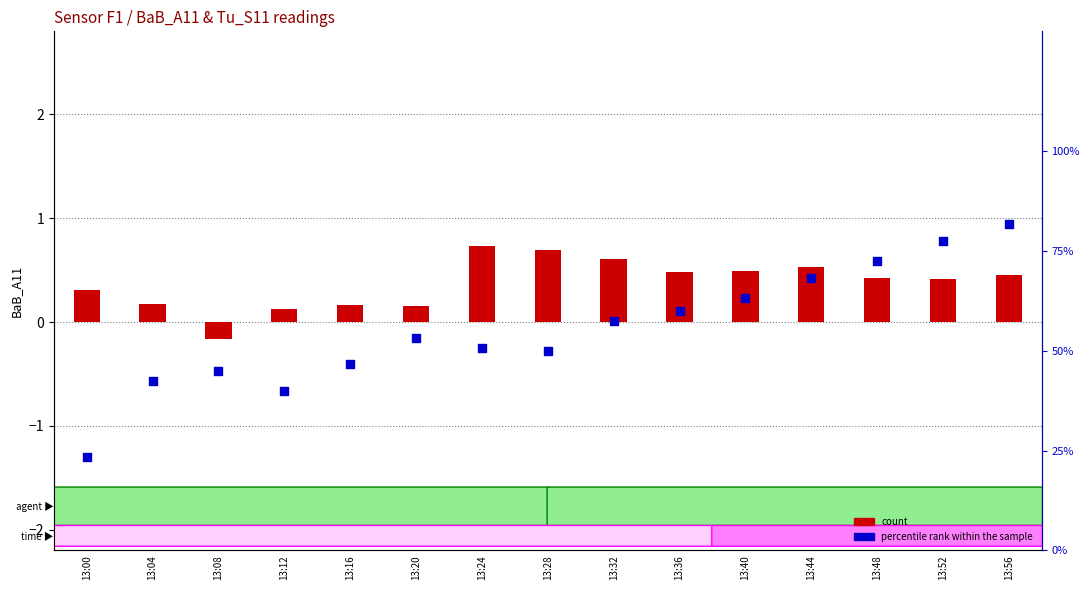

What is the total value across all series at 13:00?

23.6